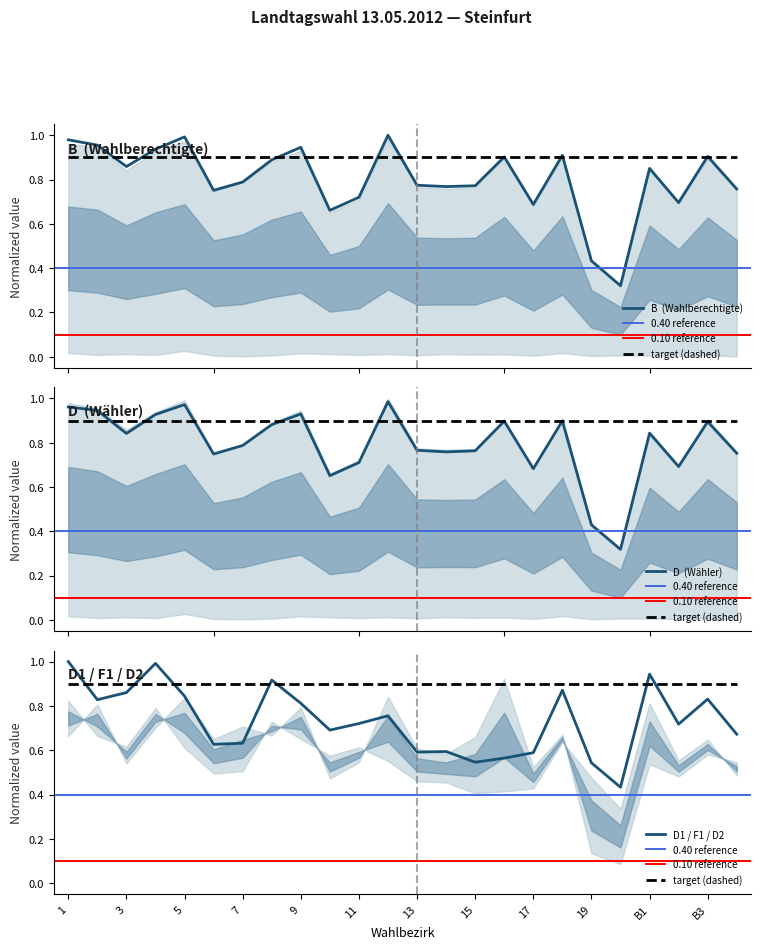

What is the sum of the B values at 8 and 5?

1.9